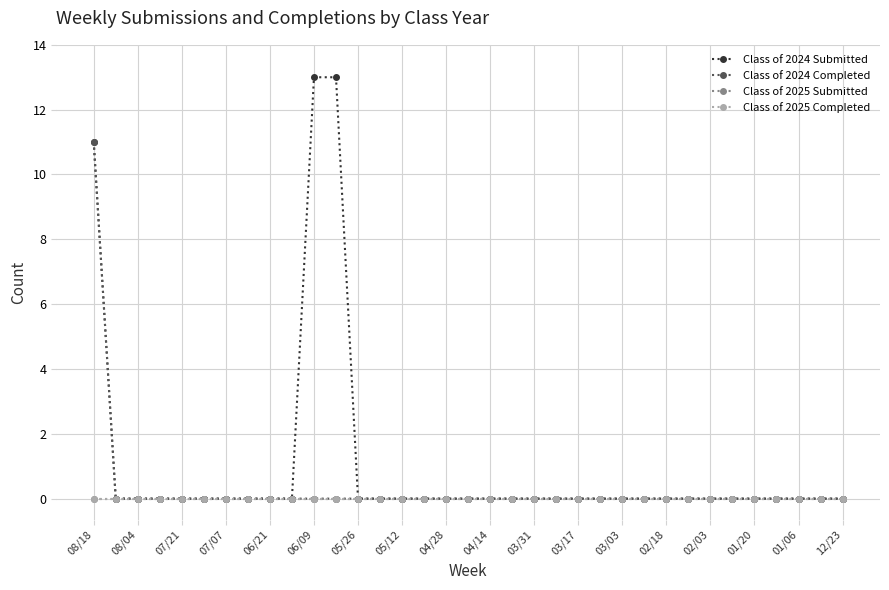

Does the chart have visible grid lines?

Yes